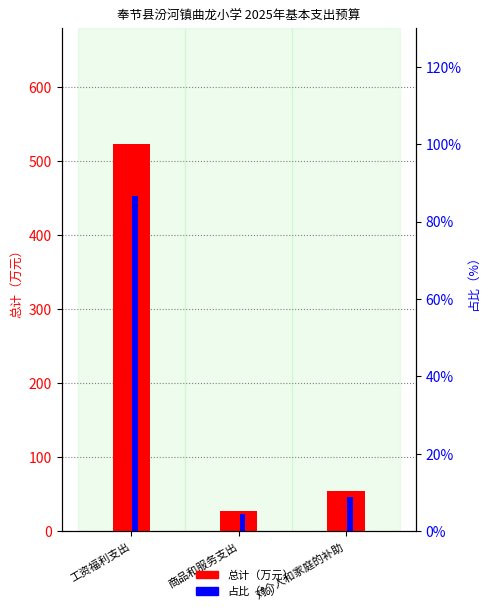

What is the total value across all series at 商品和服务支出?

32.2